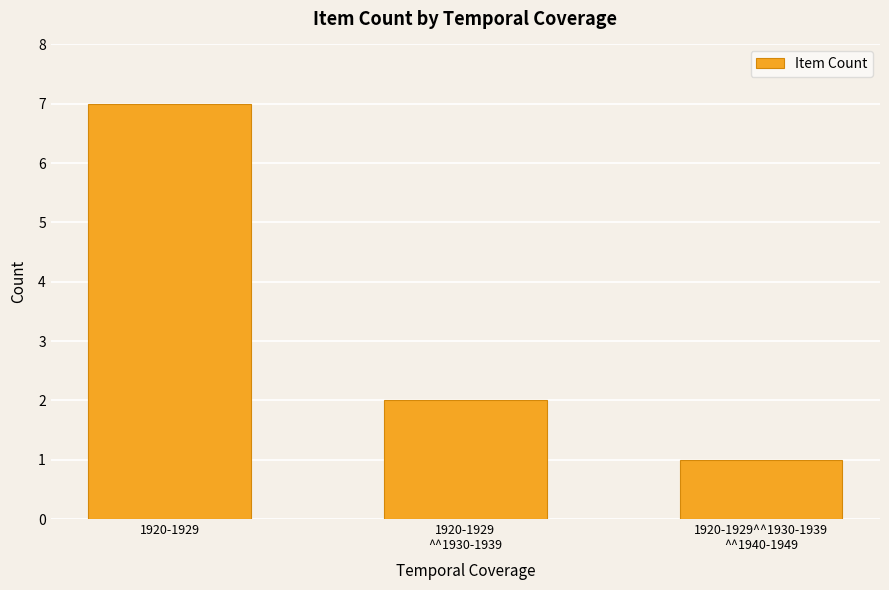

What is the approximate value at 1920-1929?

7